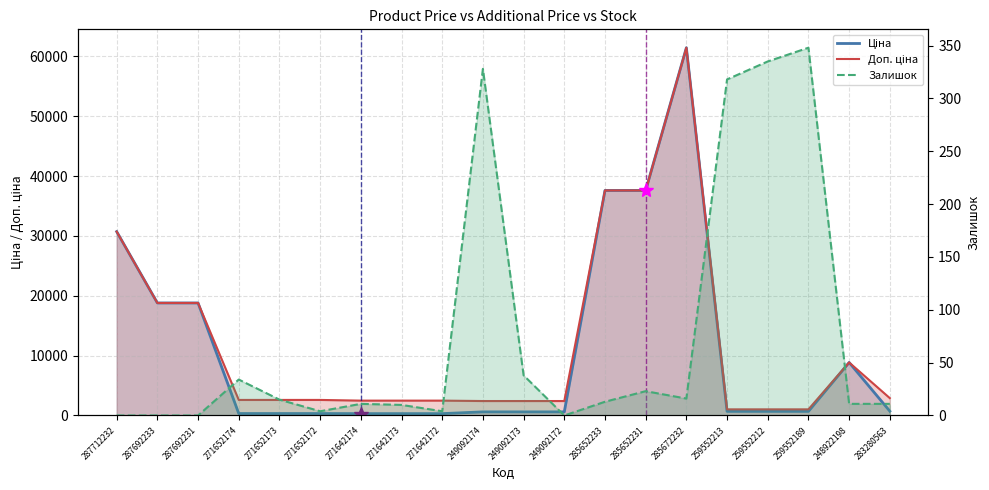

Reading right to left, list all the values displayed in this chart.

Ціна: 724.5	8856.7	693.7	693.7	693.7	61434.3	37593.6	37593.6	603.7	603.7	603.7	310.3	310.3	310.3	324.8	324.8	324.8	18796.8	18796.8	30717.1
Доп. ціна: 2897.8	8856.7	1024.6	1024.6	1024.6	61434.3	37593.6	37593.6	2414.8	2414.8	2414.8	2482.4	2482.4	2482.4	2598.3	2598.3	2598.3	18796.8	18796.8	30717.1
Залишок: 11.0	11.0	348.0	335.0	318.0	16.0	23.0	13.0	0.0	38.0	328.0	4.0	10.0	11.0	4.0	15.0	34.0	0.0	0.0	0.0